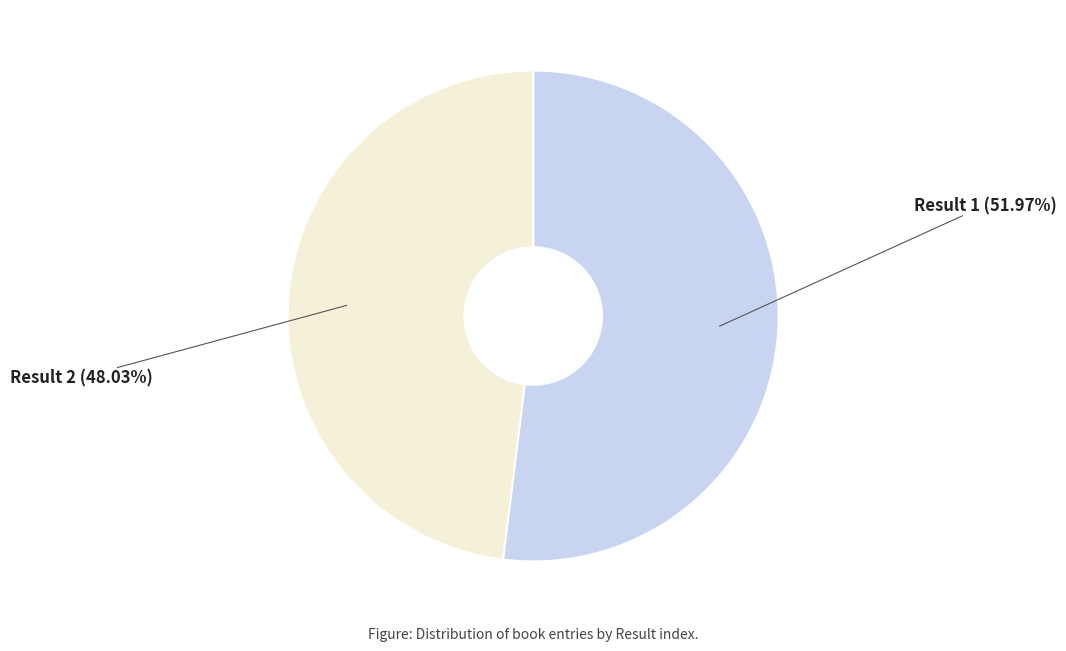

Do Result 2 and Result 1 together represent more than half of the pie?

Yes